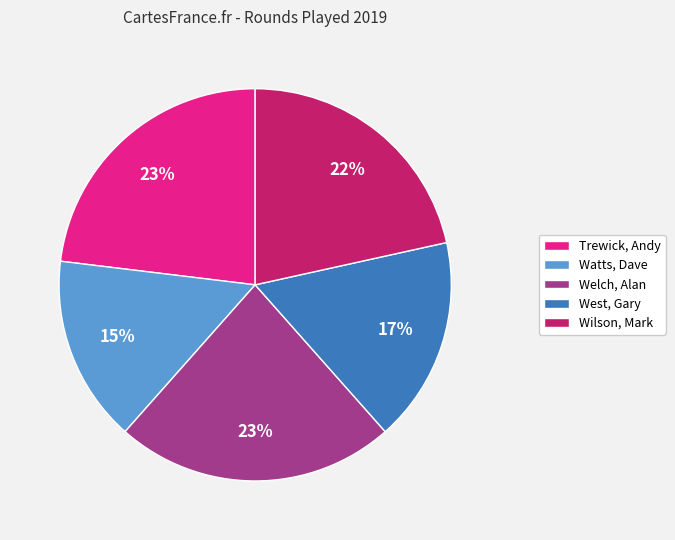

To the nearest percent, what percentage of the pie is Wilson, Mark?

22%